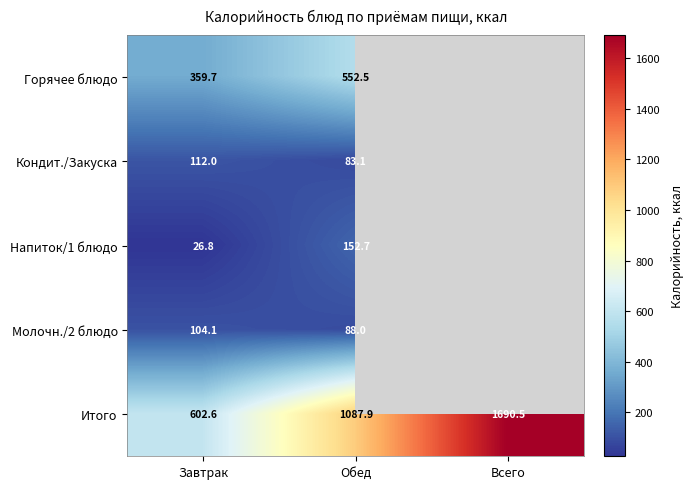

At which label does Итого reach its minimum?

Завтрак